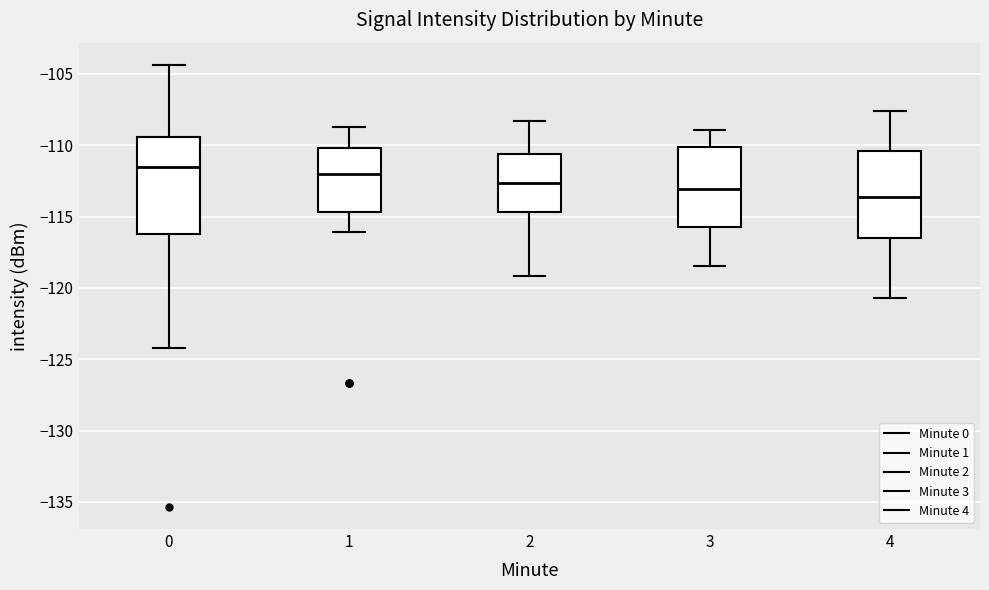

Reading left to right, read every box against the y-axis: the position of its median line, the range the box covers, and the ends of its whiskers. The values are not printed on the chart, so give them approximately, as read against the axis.

0: median -111.5, box -116.0 to -109.5, whiskers -124.0 to -104.5
1: median -112.0, box -114.5 to -110.0, whiskers -116.0 to -109.0
2: median -112.5, box -114.5 to -110.5, whiskers -119.0 to -108.5
3: median -113.0, box -115.5 to -110.0, whiskers -118.5 to -109.0
4: median -113.5, box -116.5 to -110.5, whiskers -120.5 to -107.5